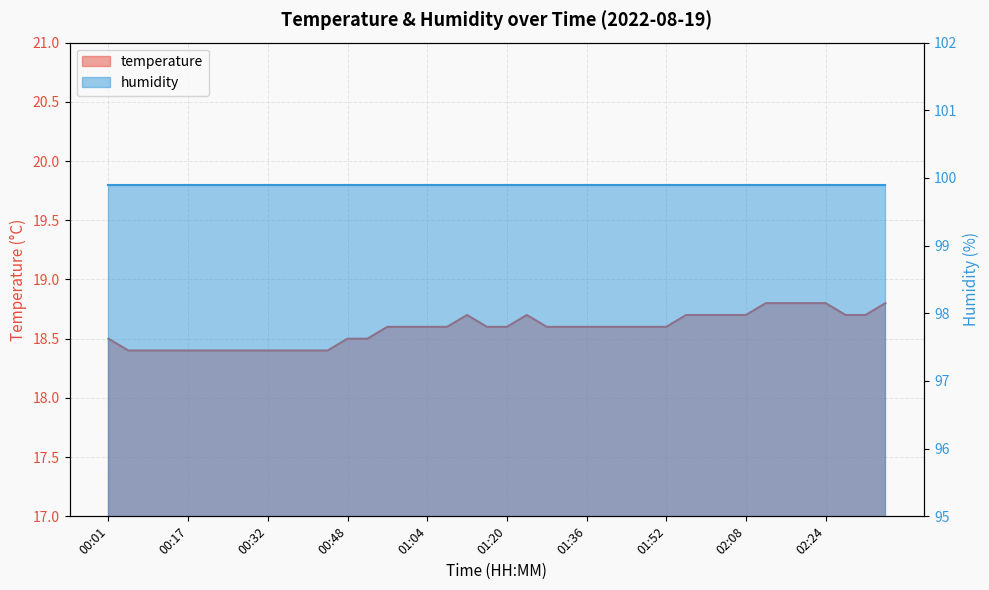

Rank the categories by value from lowest to highest.

00:05, 00:09, 00:13, 00:17, 00:21, 00:24, 00:28, 00:32, 00:36, 00:40, 00:44, 00:01, 00:48, 00:52, 00:56, 01:00, 01:04, 01:08, 01:16, 01:20, 01:28, 01:32, 01:36, 01:40, 01:44, 01:48, 01:52, 01:12, 01:24, 01:56, 02:00, 02:04, 02:08, 02:28, 02:32, 02:12, 02:16, 02:20, 02:24, 02:36